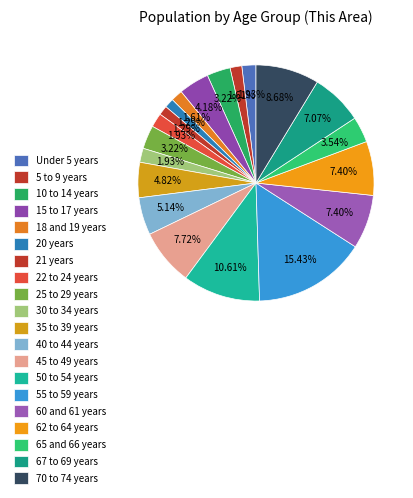

Does any single category account for the majority?

No